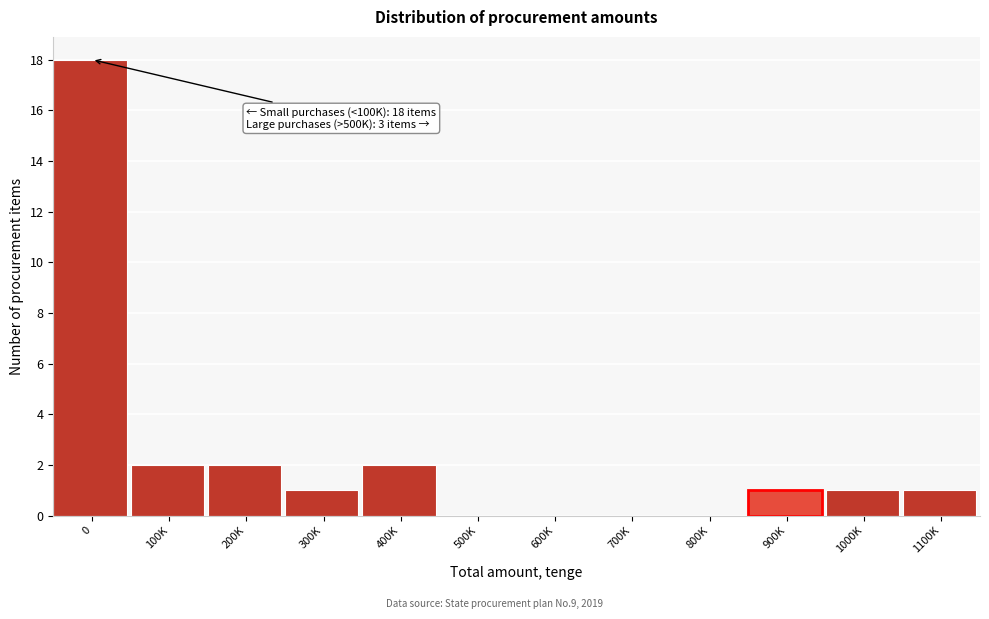

Reading left to right, extract all data points from this chart.

0=18	100K=2	200K=2	300K=1	400K=2	500K=0	600K=0	700K=0	800K=0	900K=1	1000K=1	1100K=1